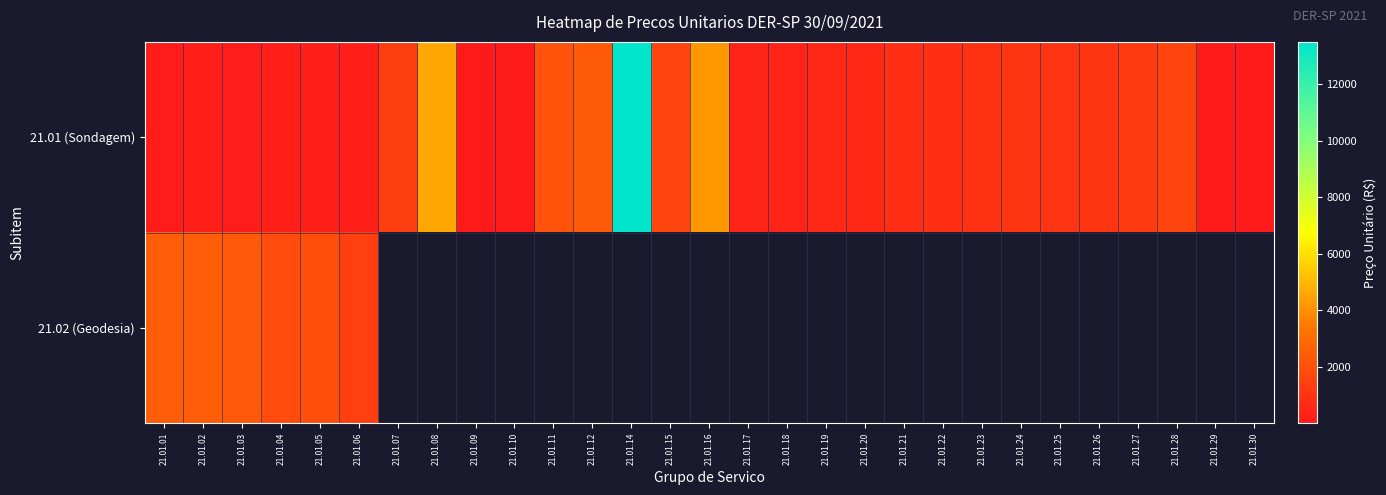

Which category has the highest value across all series?

21.01.14